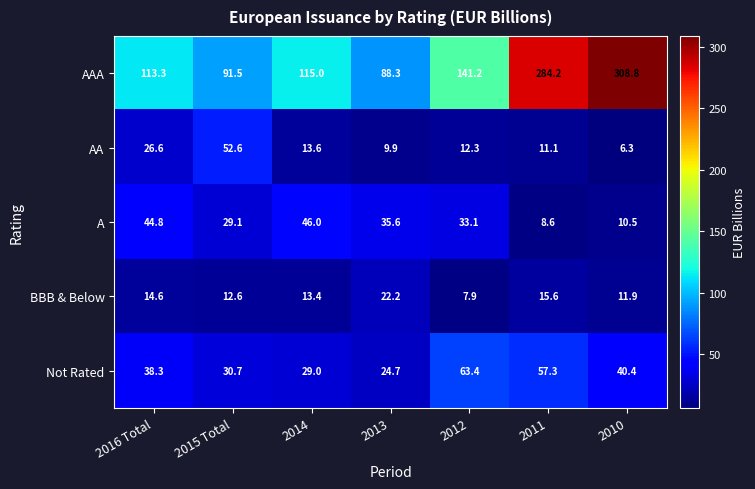

How many values in the AA series are below 12?

3